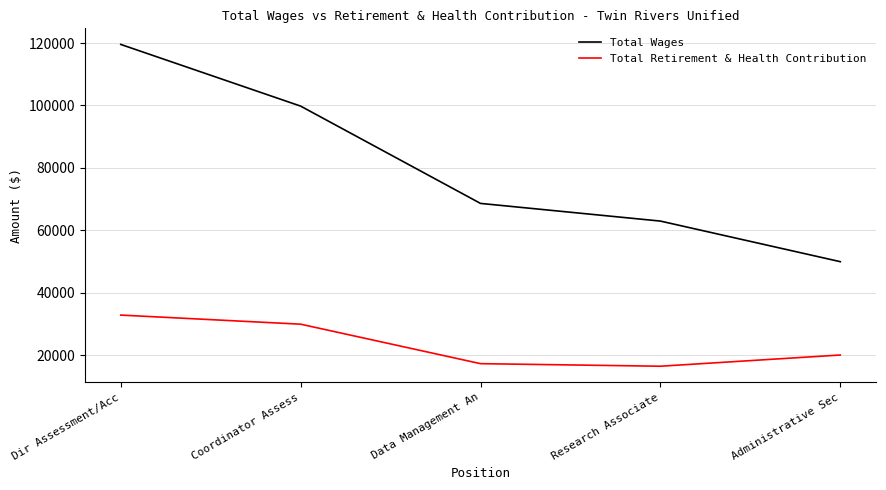

Rank the series at Research Associate from highest to lowest value.

Total Wages, Total Retirement & Health Contribution